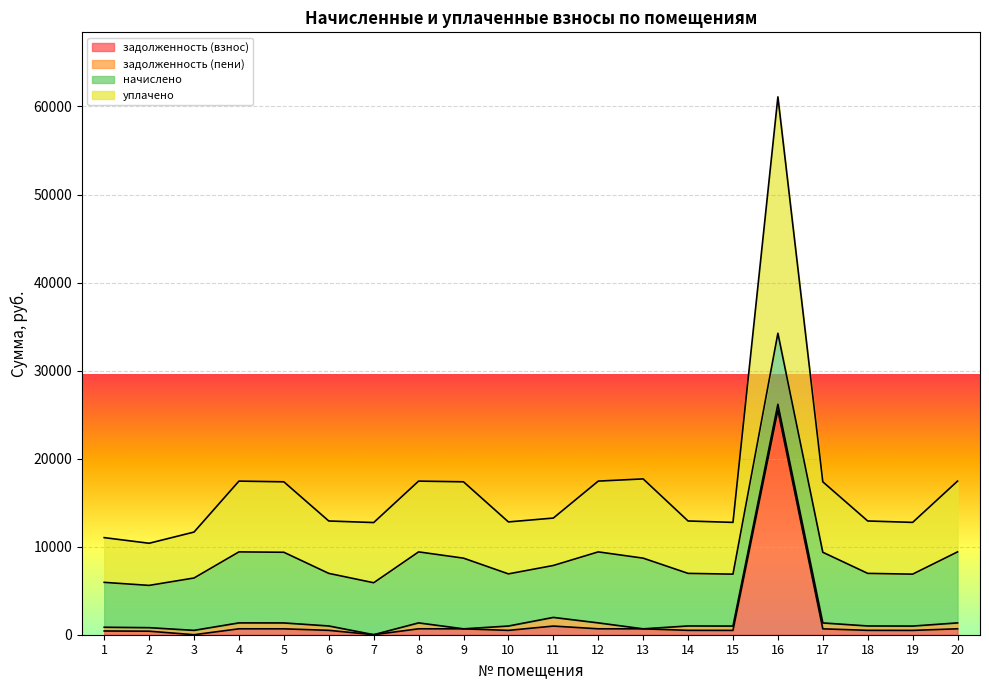

What are all the series names shown in the legend?

задолженность (взнос), задолженность (пени), начислено, уплачено